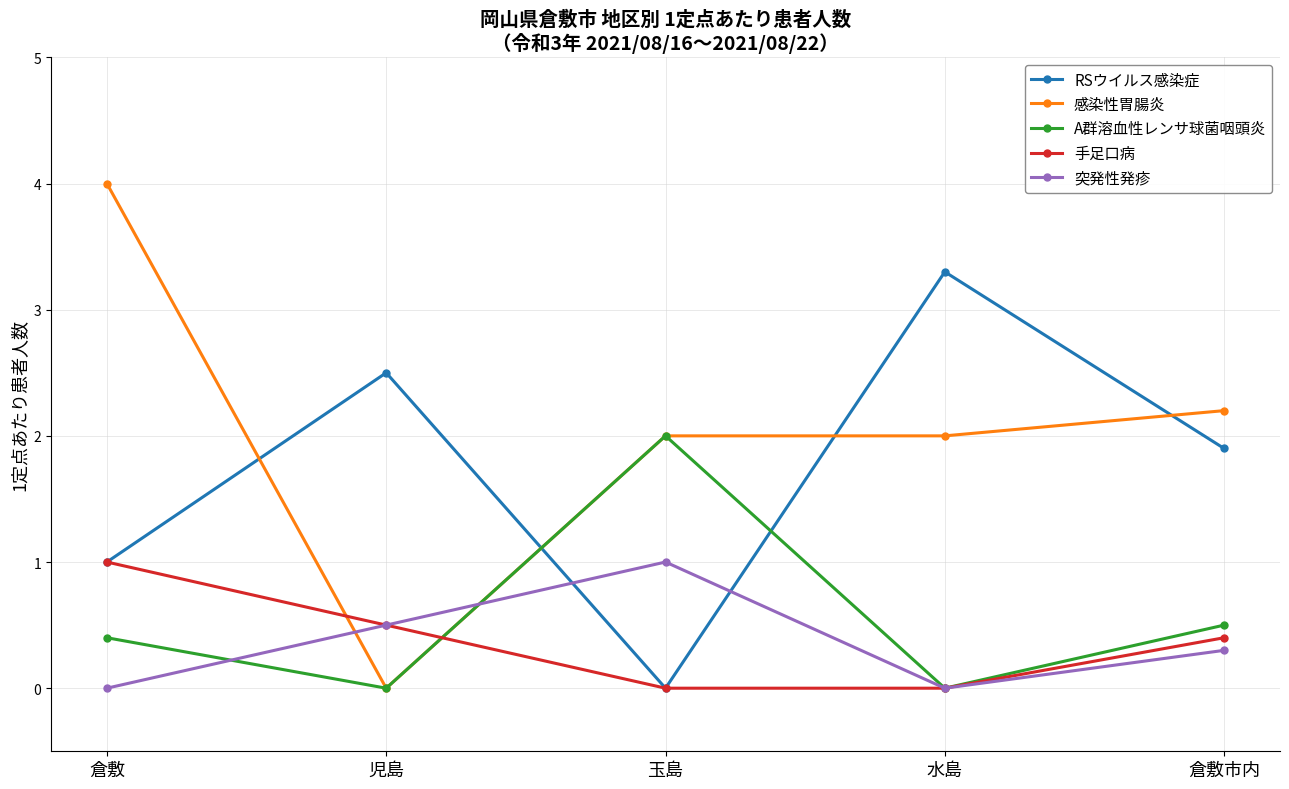

How many lines are shown in the chart?

5